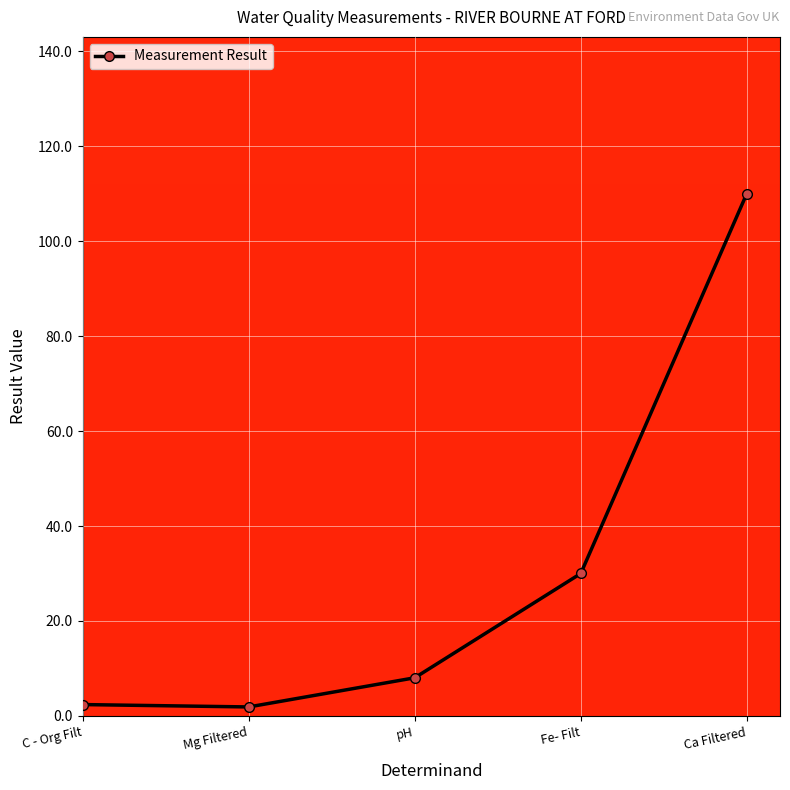

What is the sum of the values at Mg Filtered and Fe- Filt?

31.9